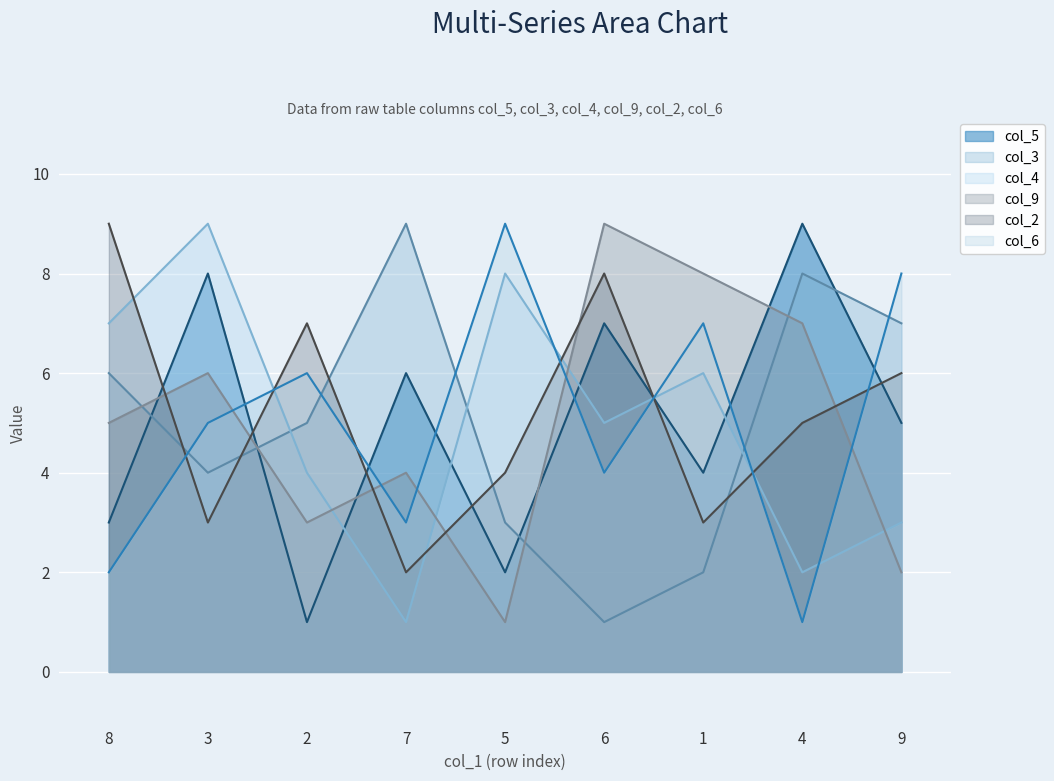

At which category is the sum across all series the highest?

3